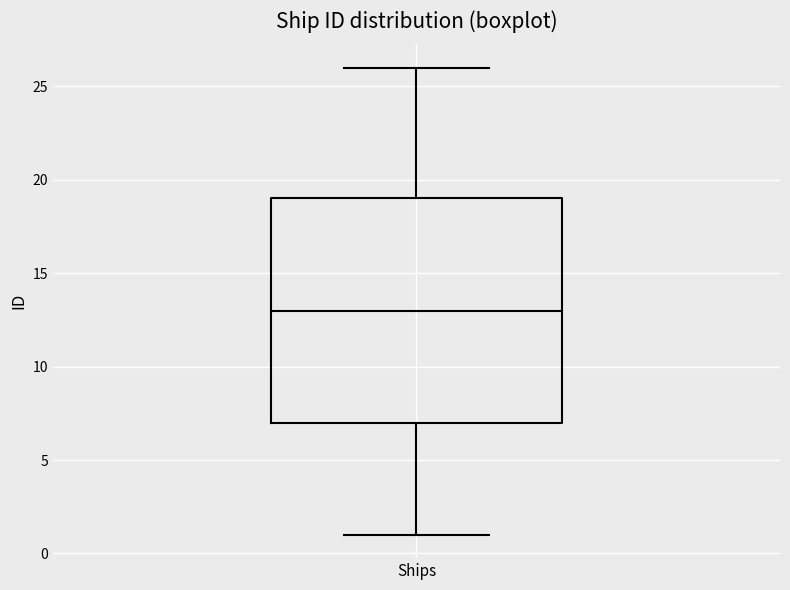

Where is the lower edge of the box for Ships on the y-axis? The values are not printed on the chart, so give them approximately, as read against the axis.

7